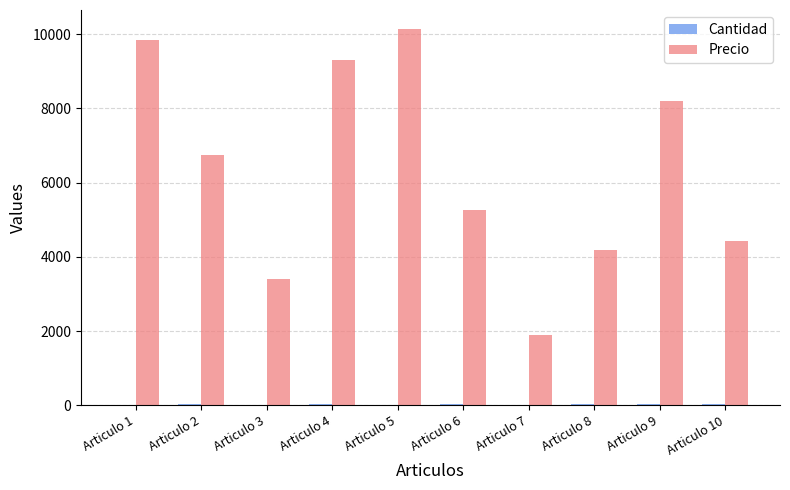

Count the number of categories in the chart.

10